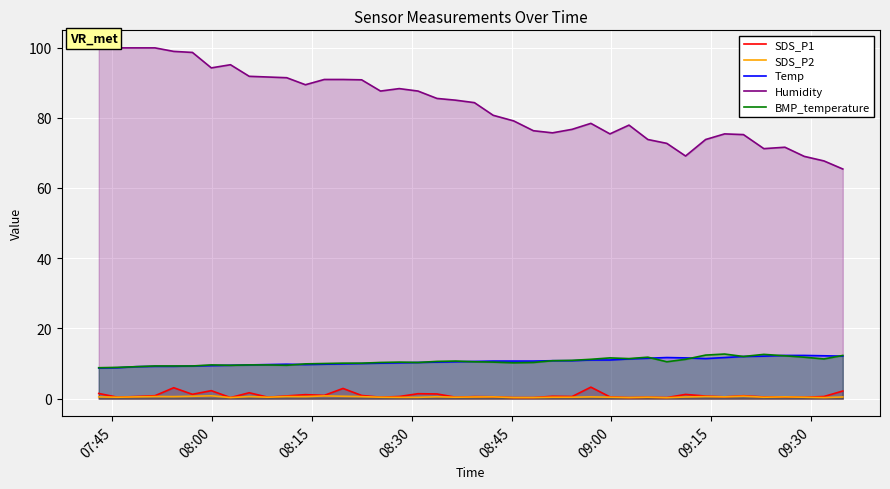

Which series has the largest total across all categories?

Humidity